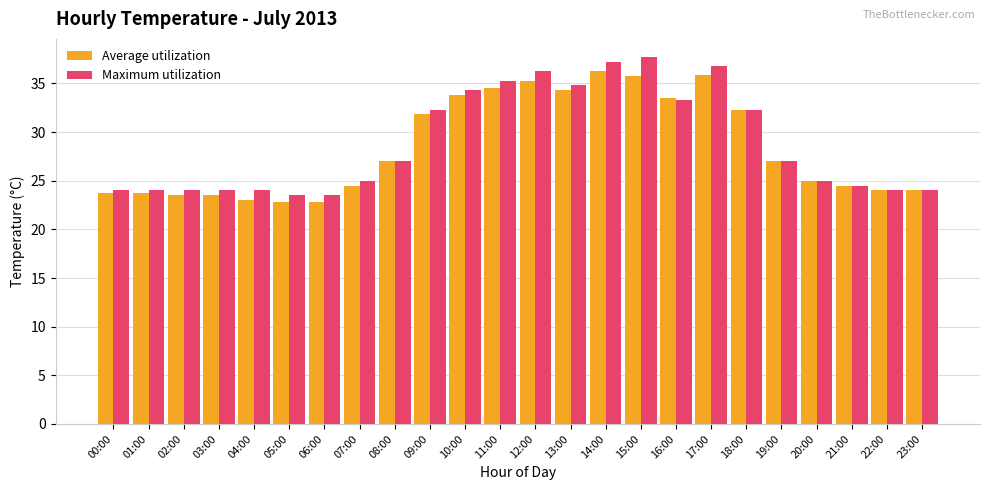

What is the minimum value for Average utilization?

22.8